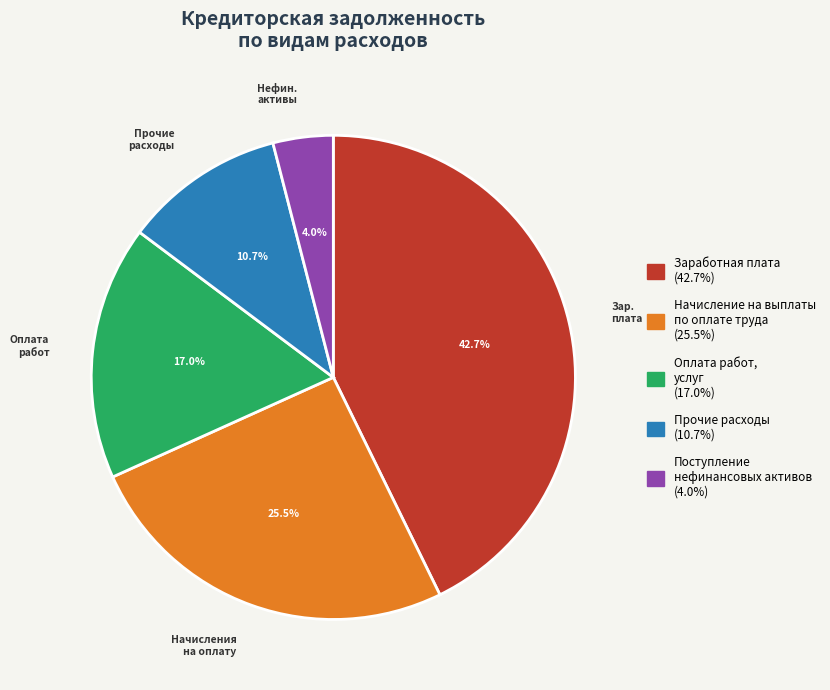

Is there a majority slice in this chart?

No